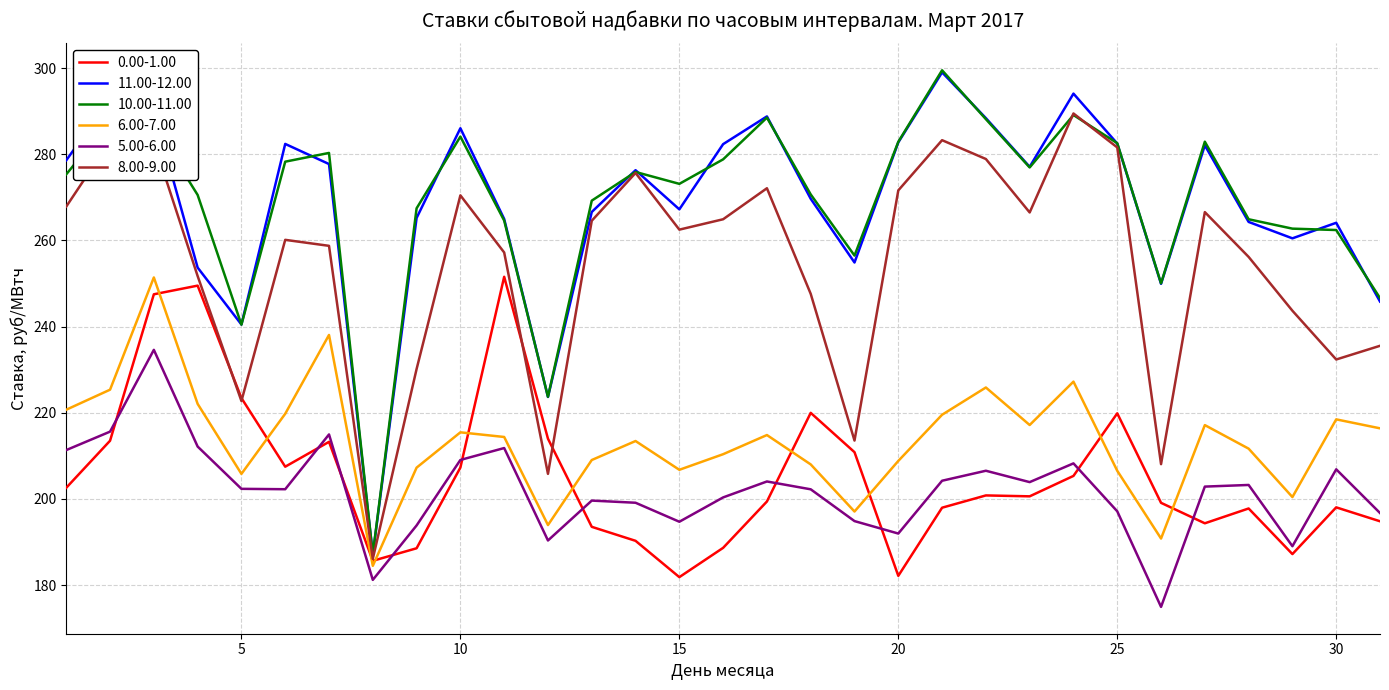

What is the average value of the 10.00-11.00 series?

269.3